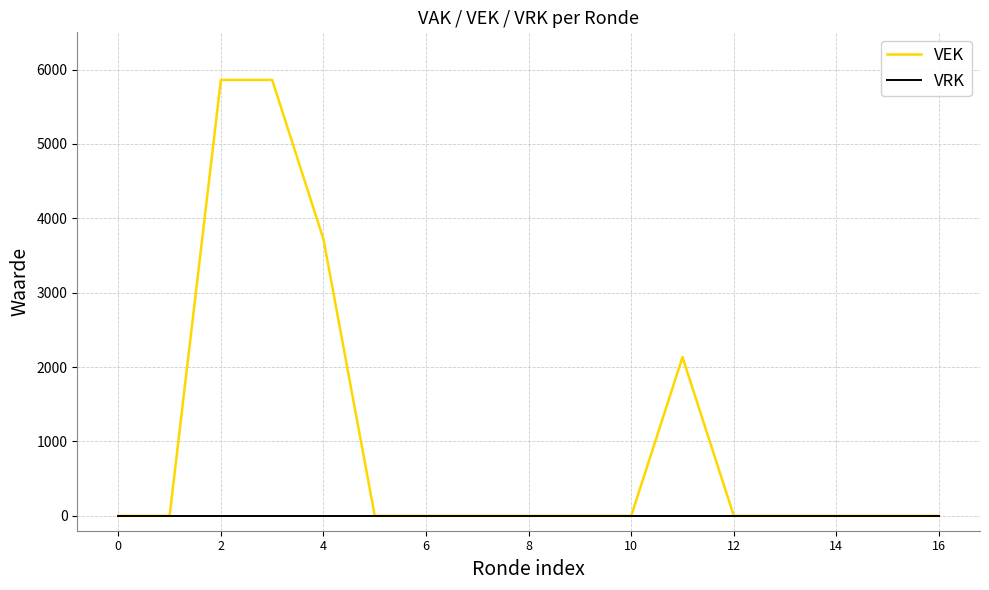

Does the chart have visible grid lines?

Yes